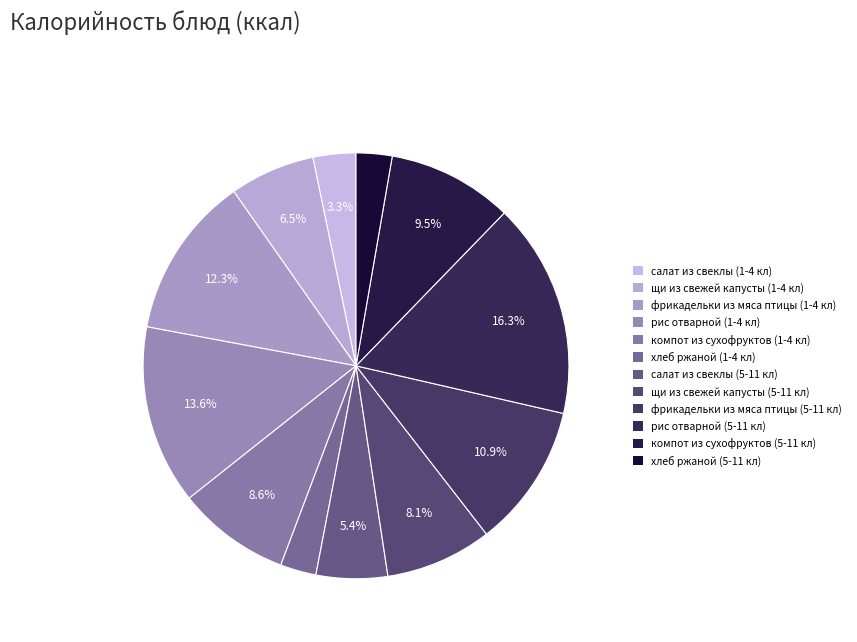

What is the ratio of the value at хлеб ржаной (5-11 кл) to the value at фрикадельки из мяса птицы (5-11 кл)?

0.2